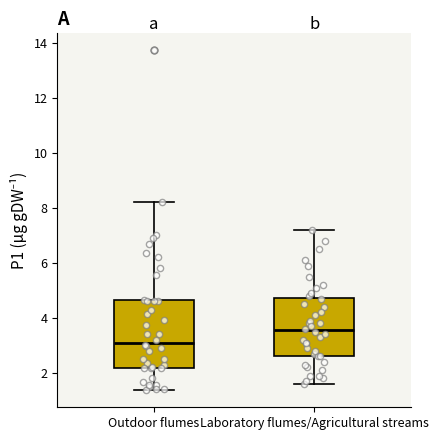

Where does the median line of the box for Outdoor flumes sit on the y-axis? The values are not printed on the chart, so give them approximately, as read against the axis.

3.2